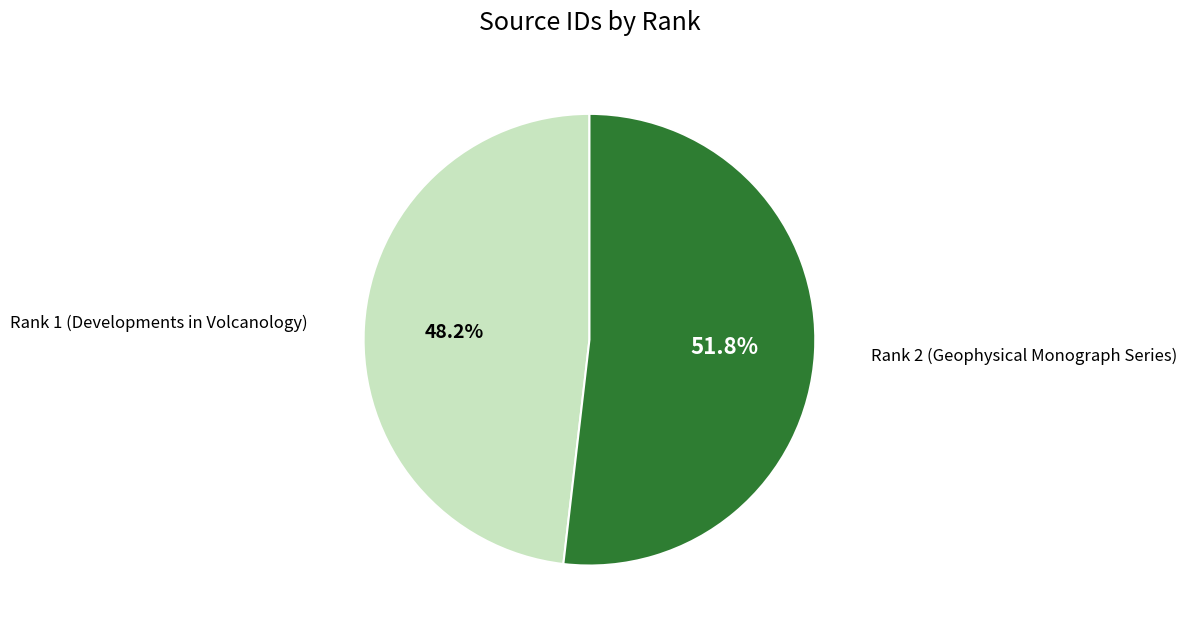

To the nearest percent, what is the difference between the largest and smallest slice percentages?

4%